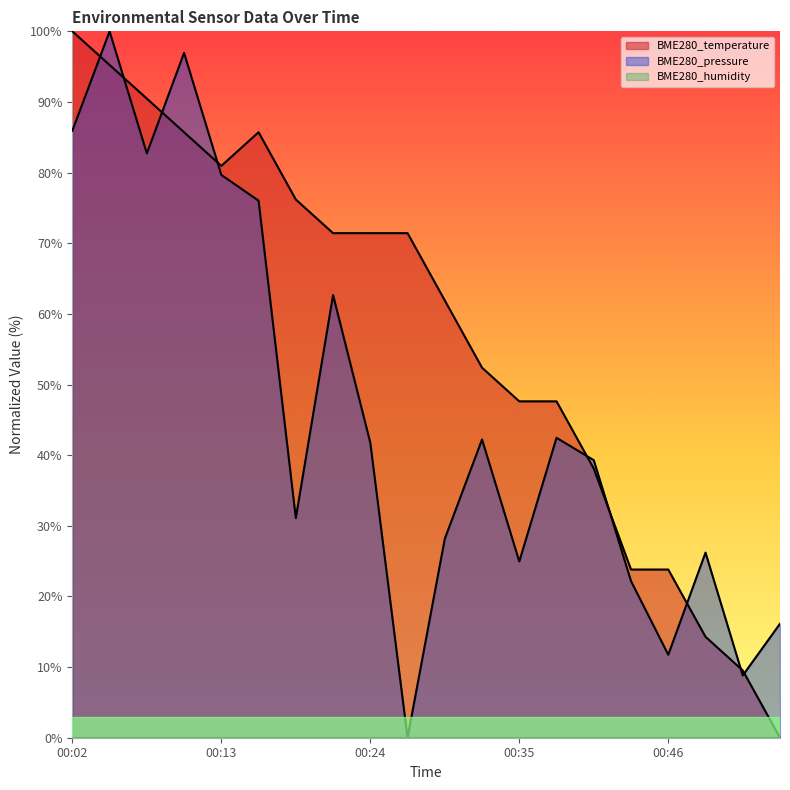

What is the difference between the maximum and minimum values in the BME280_temperature series?

100.0